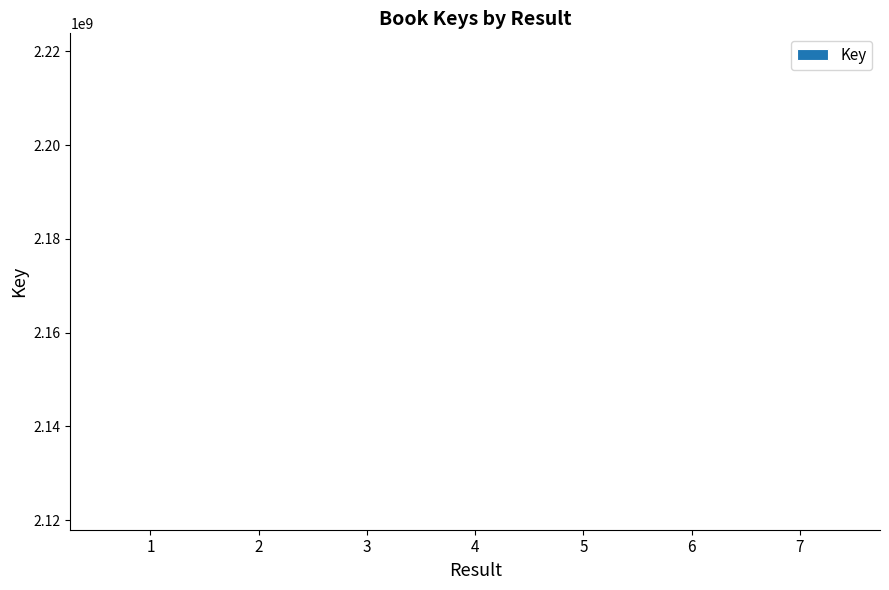

What is the value of the 2nd bar from the left?

2117931574